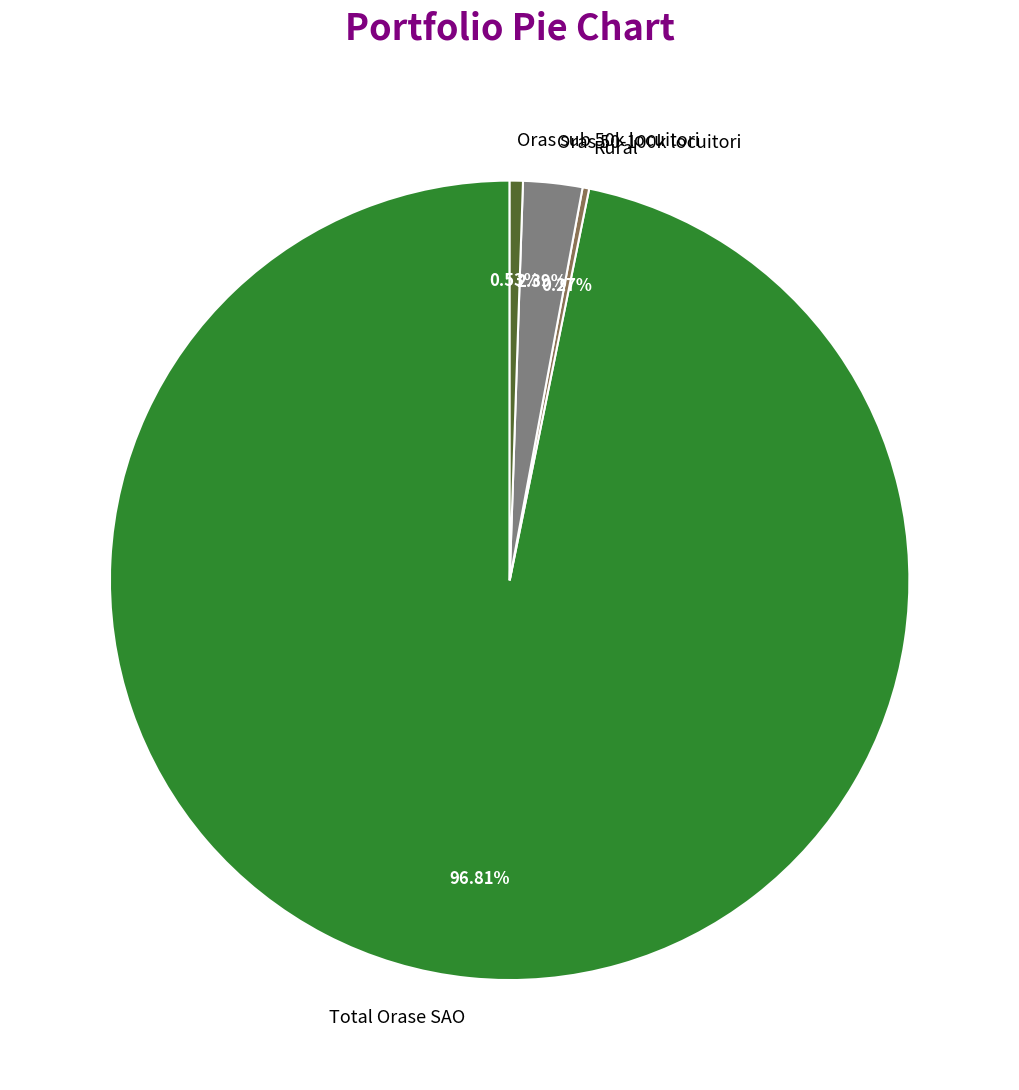

Is the sum of Oras 50-100k locuitori and Oras sub 50k locuitori greater than half?

No